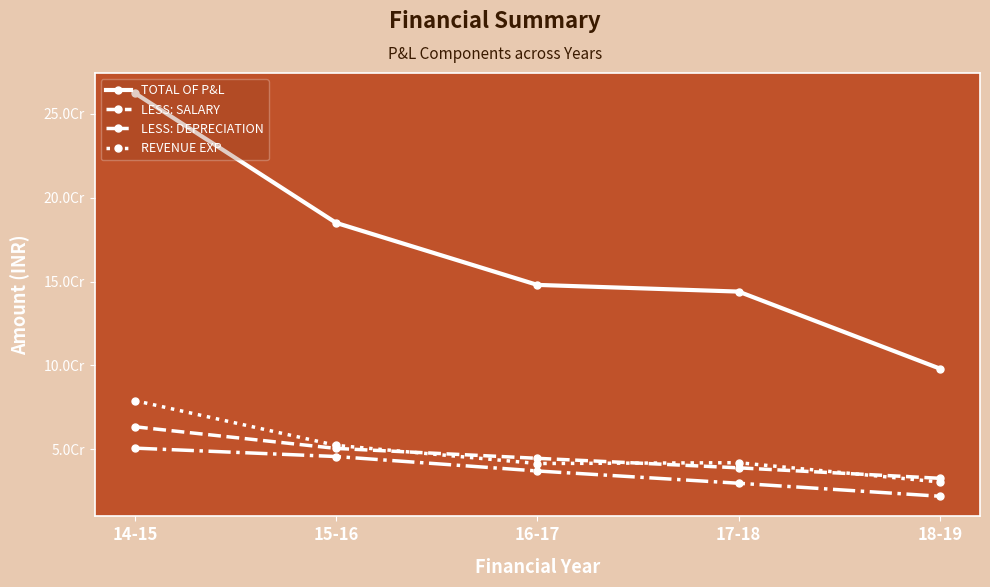

Does the chart have visible grid lines?

No